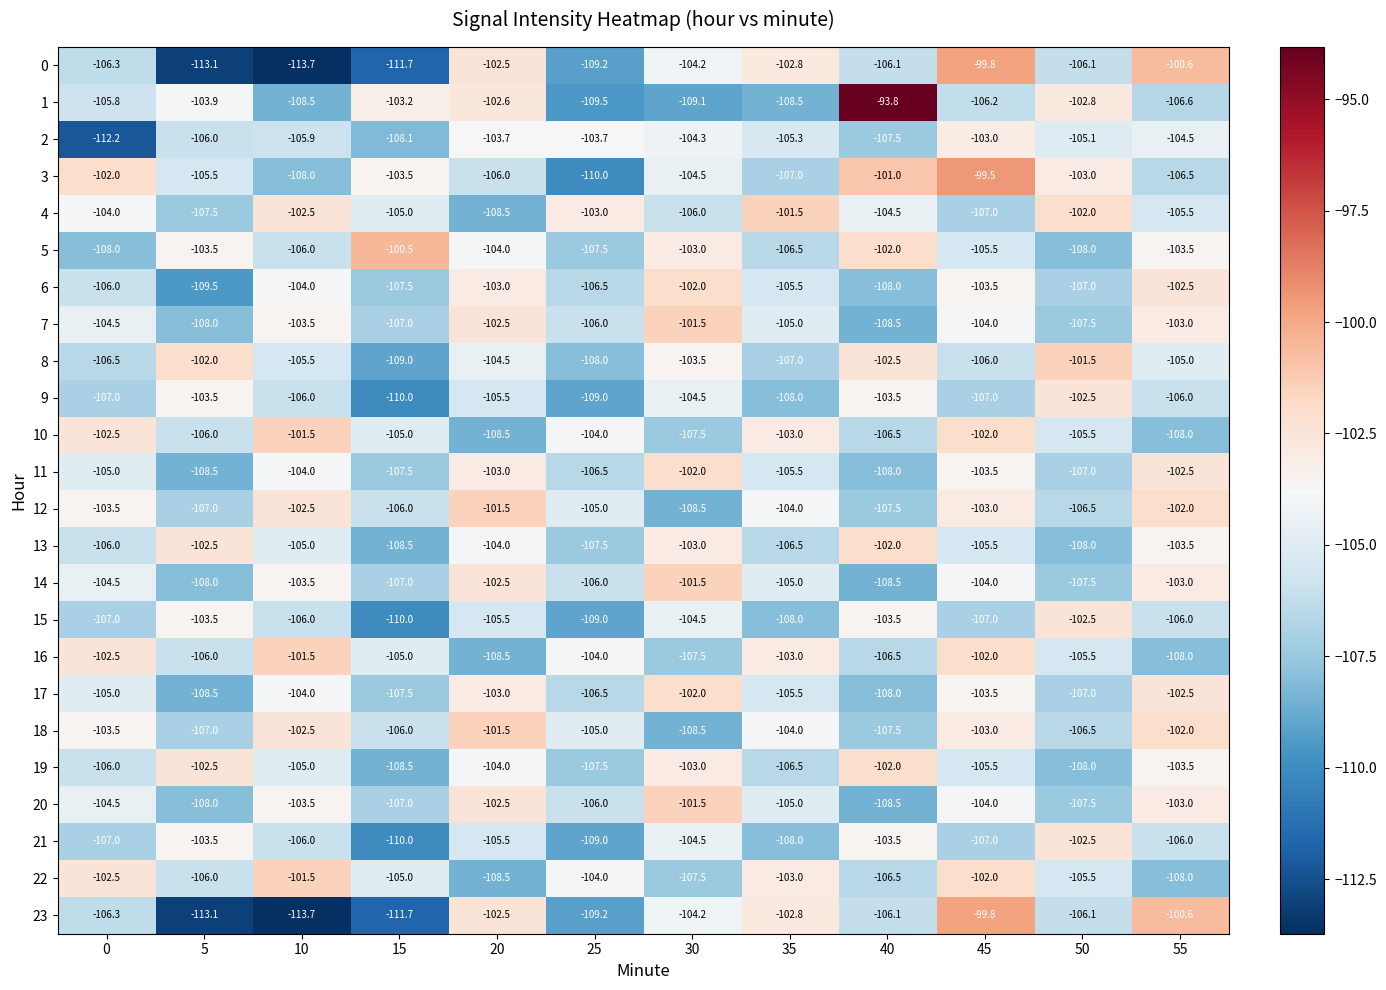

What is the approximate value of 12 at 40?

-107.5